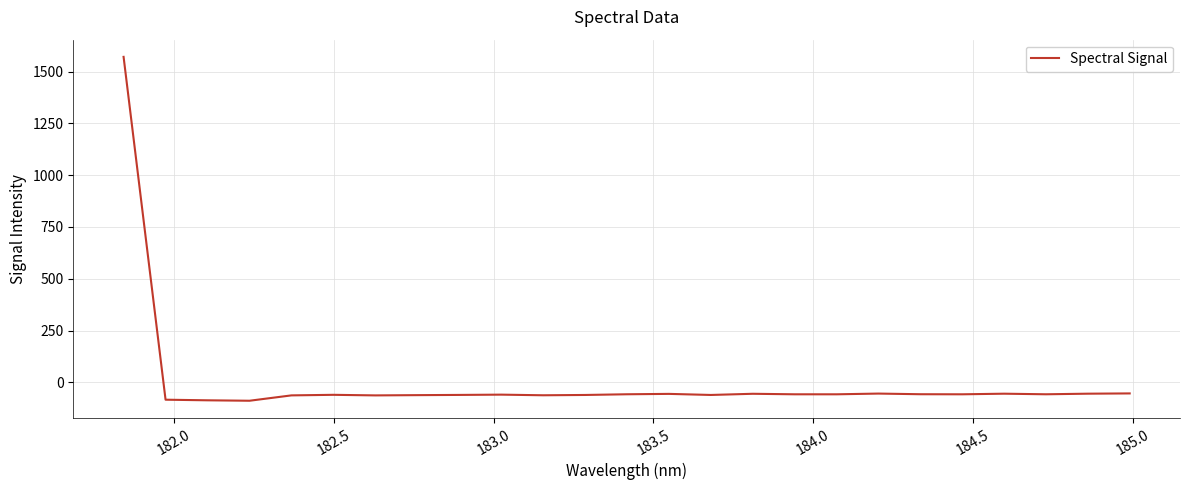

True or false: the data has more than 2 interior local peaks.

True